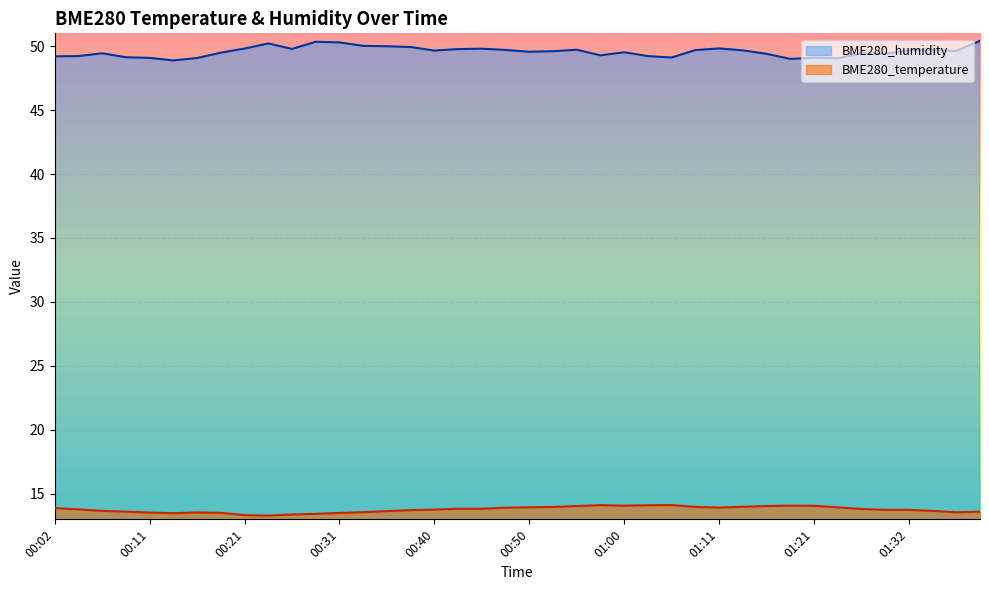

What is the spread (max minus min) of values at 00:36?

36.4